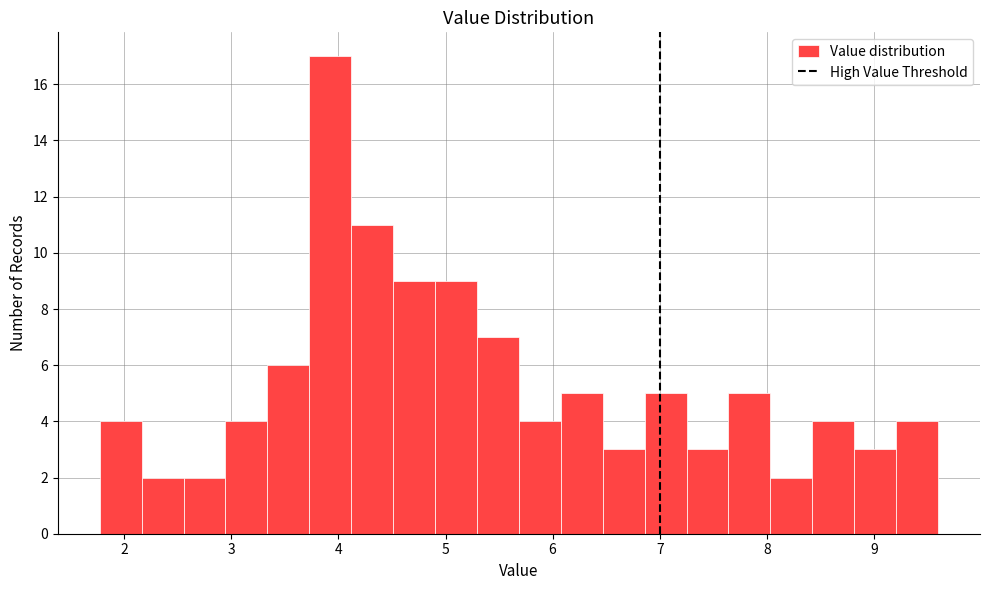

Read against the x-axis, roughly where is the centre of the tallest bar?

3.9